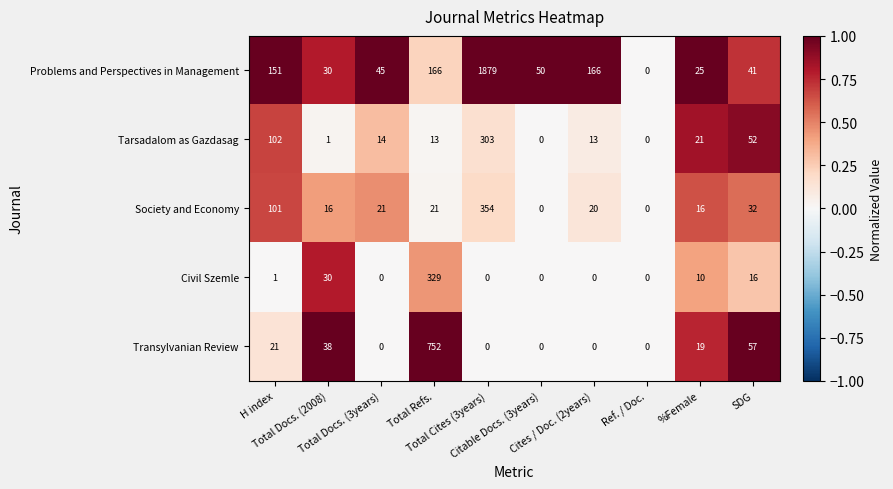

What is the difference between the highest and lowest values at Total Refs.?

739